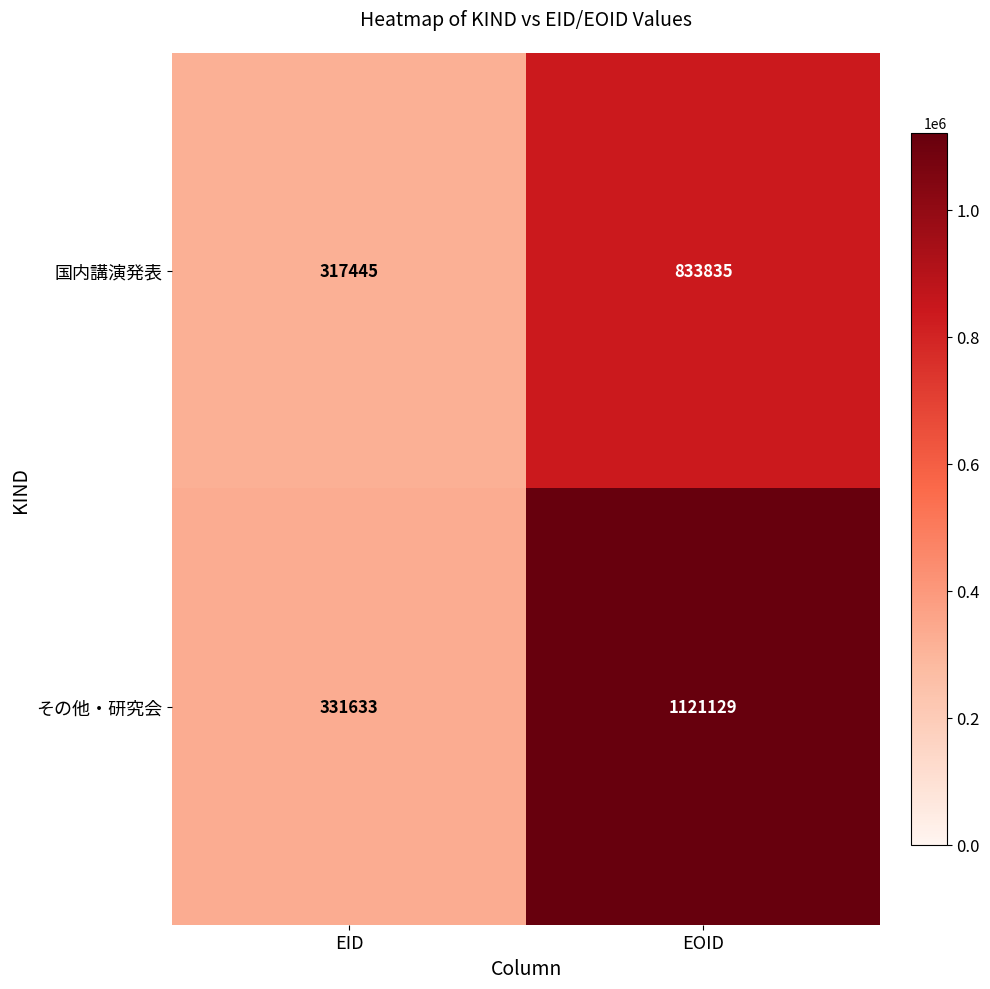

Which series has the widest spread of values?

その他・研究会